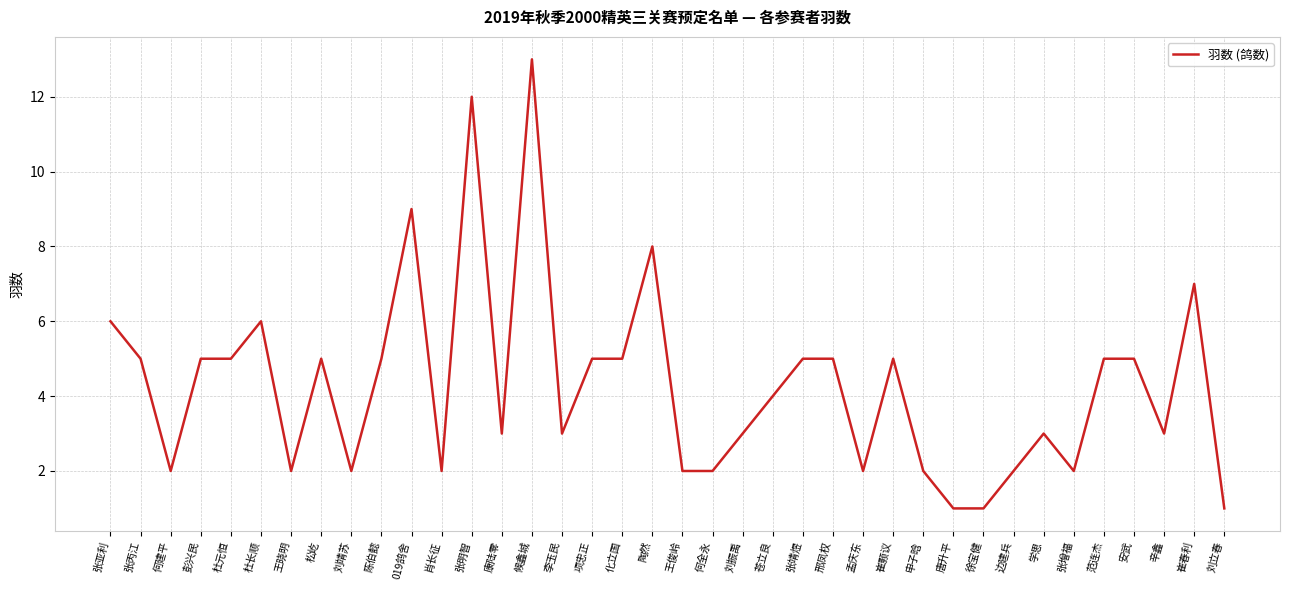

What is the change in value from 019鸽舍 to 孟庆东?

-7